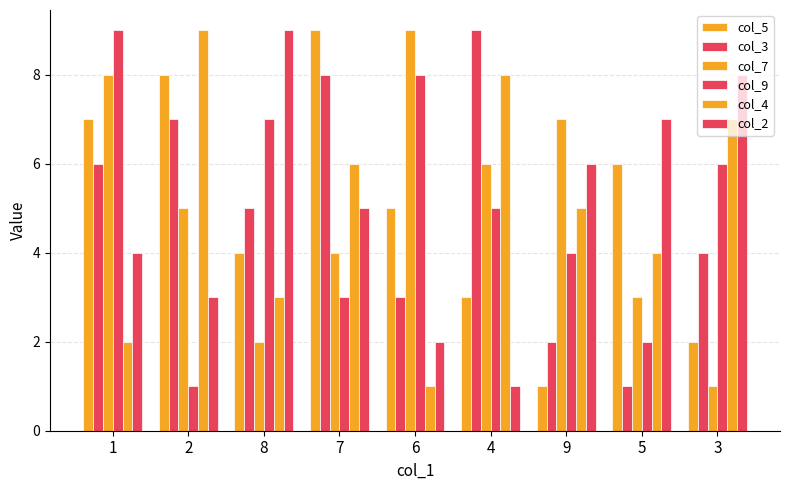

The value of col_3 at 6 is 1. True or false?

False